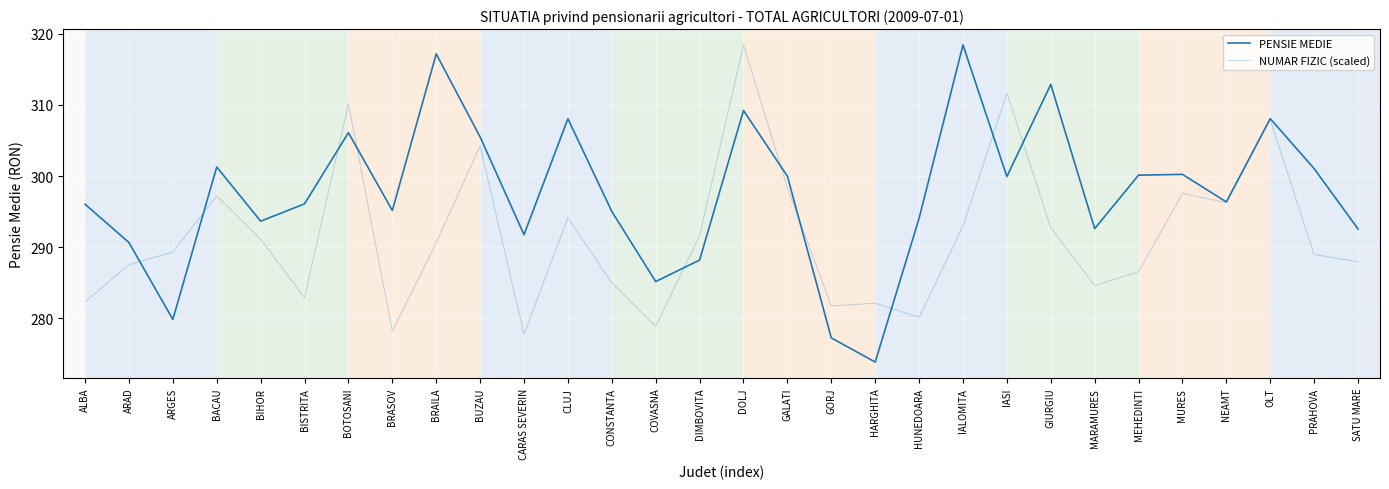

What is the smallest value displayed?

273.8